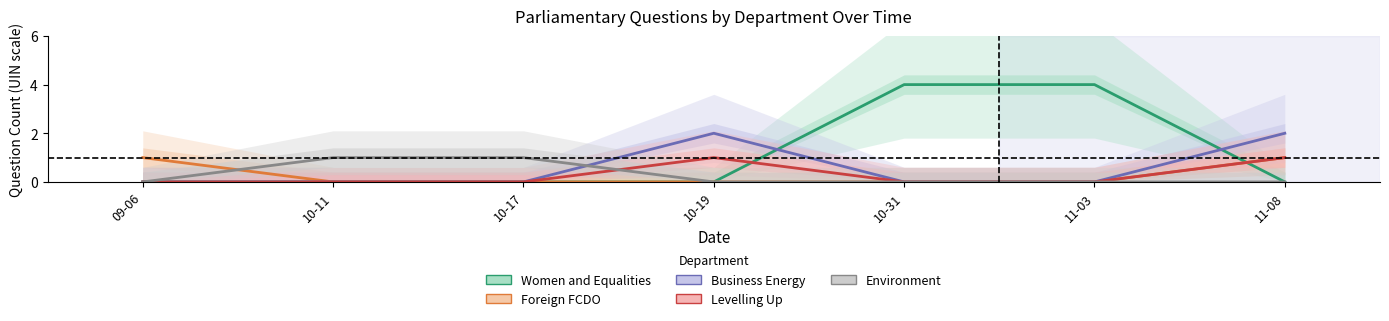

What position from the right is 10-11?

6